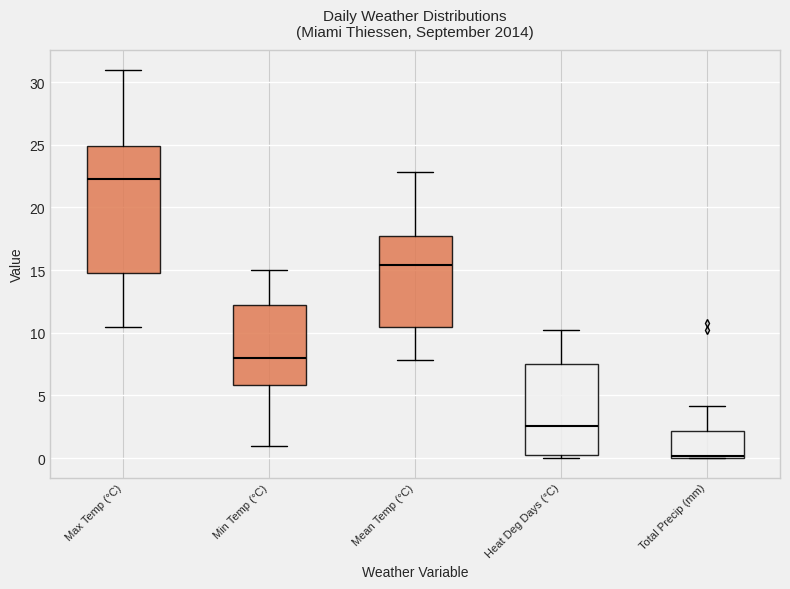

Reading left to right, transcribe this box plot: for each box, give where its median line is, the range the box spans, and where its two whiskers end, as read against the y-axis. The values are not printed on the chart, so give them approximately, as read against the axis.

Max Temp (°C): median 22.5, box 15.0 to 25.0, whiskers 10.5 to 31.0
Min Temp (°C): median 8.0, box 6.0 to 12.5, whiskers 1.0 to 15.0
Mean Temp (°C): median 15.5, box 10.5 to 17.5, whiskers 8.0 to 23.0
Heat Deg Days (°C): median 2.5, box 0.5 to 7.5, whiskers 0.0 to 10.0
Total Precip (mm): median 0.0 (just above the box's lower edge), box 0.0 to 2.0, whiskers 0.0 to 4.0